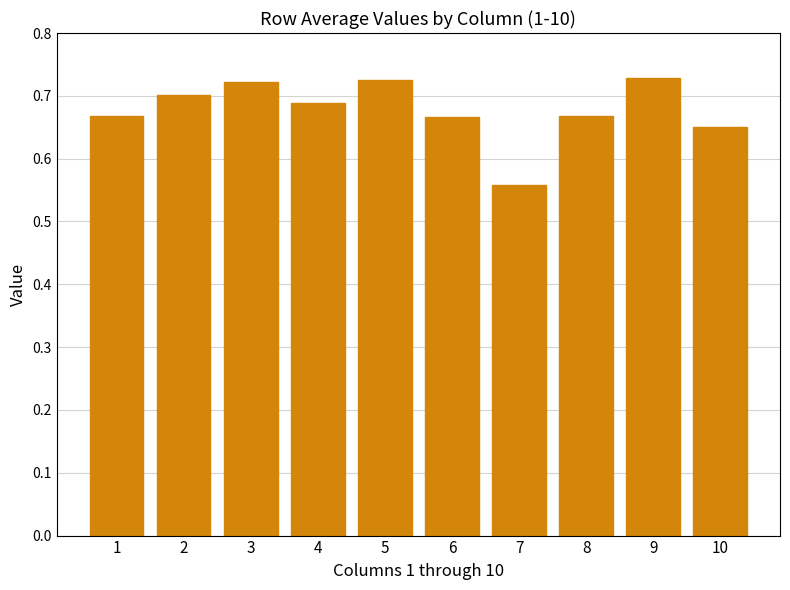

Between 6 and 7, which is larger?

6